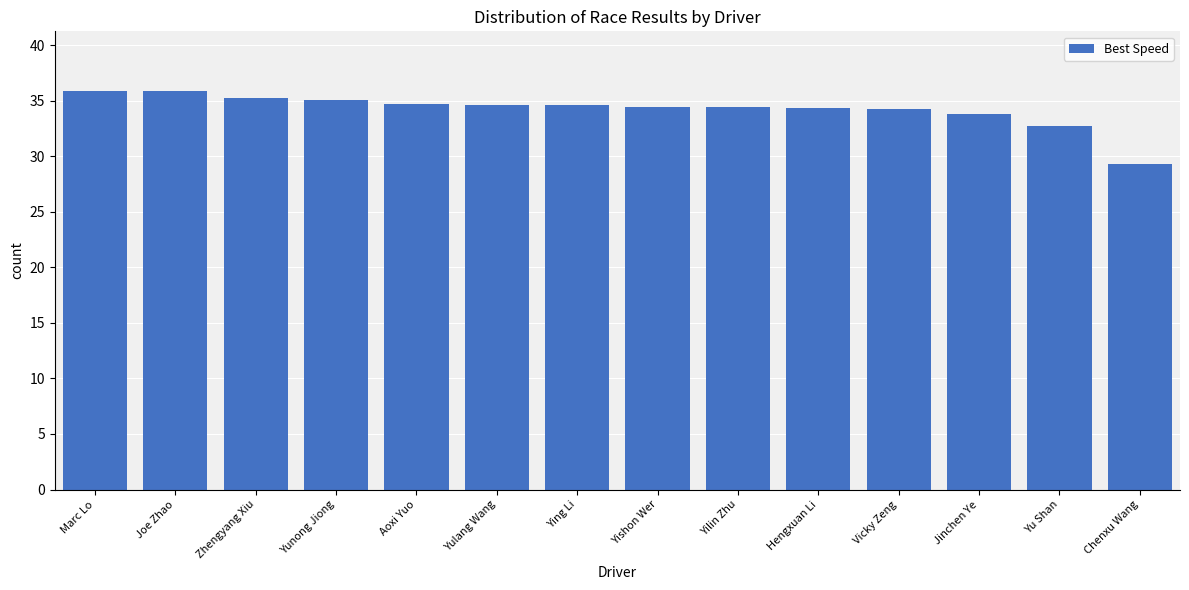

What is the minimum value shown in the chart?

29.3